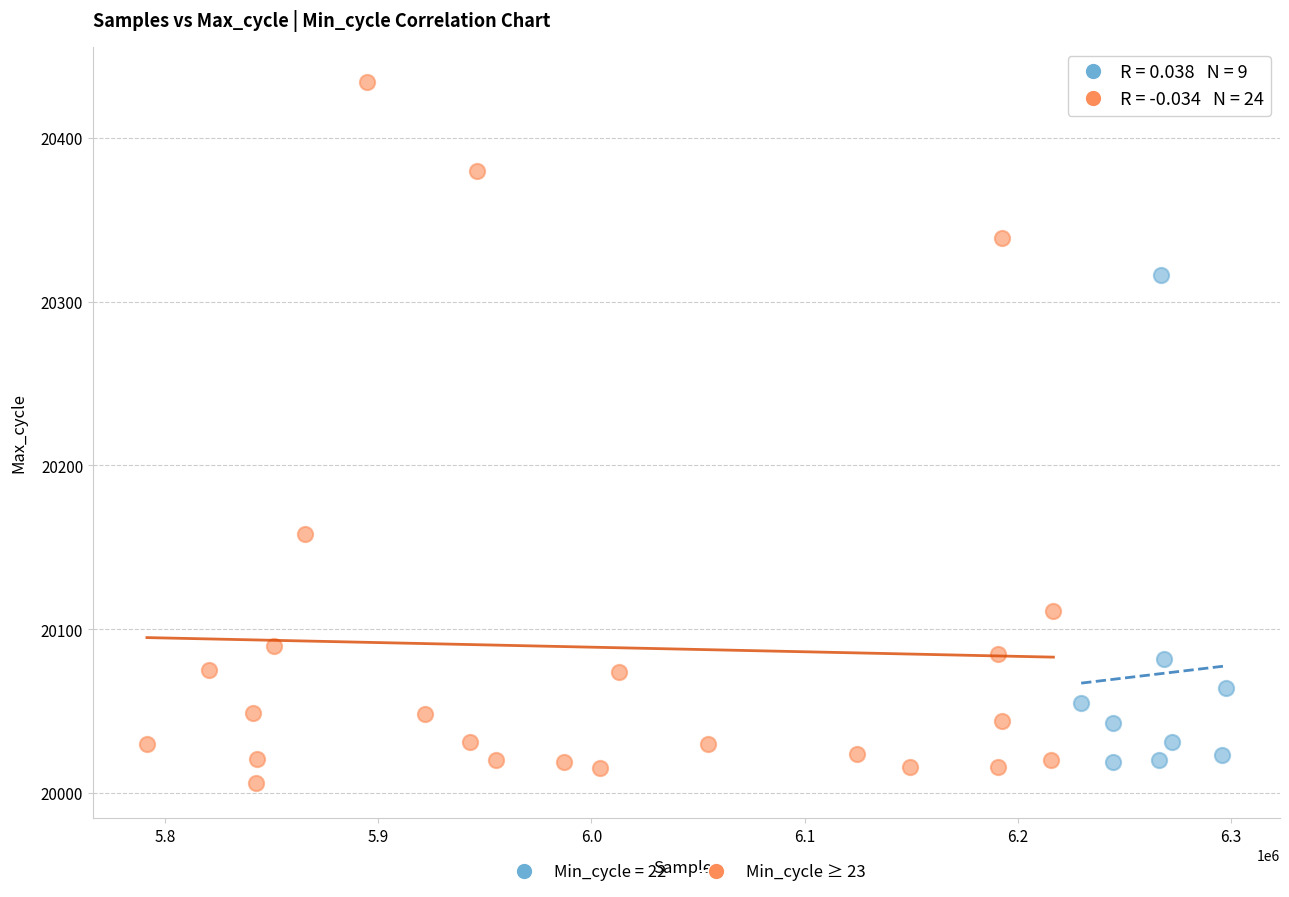

Which series has the largest Y range (max minus min)?

Min_cycle ≥ 23